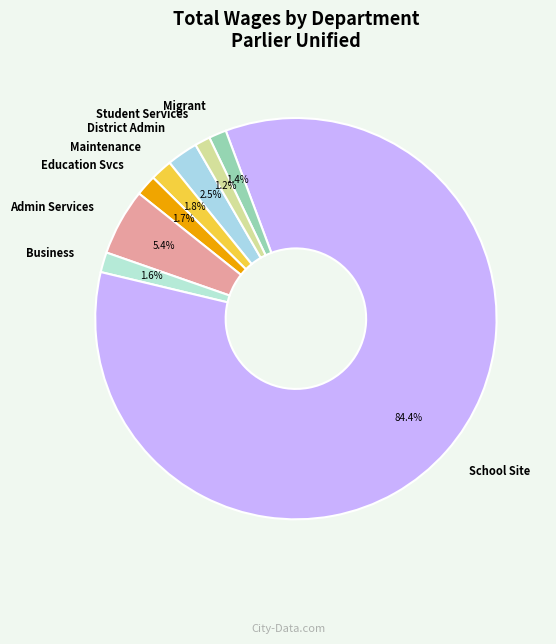

How many slices are in this pie chart?

8